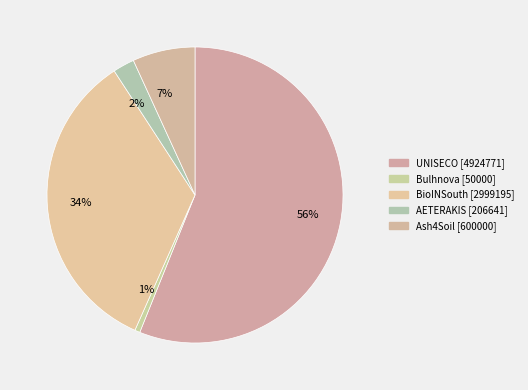

Is there a majority slice in this chart?

Yes